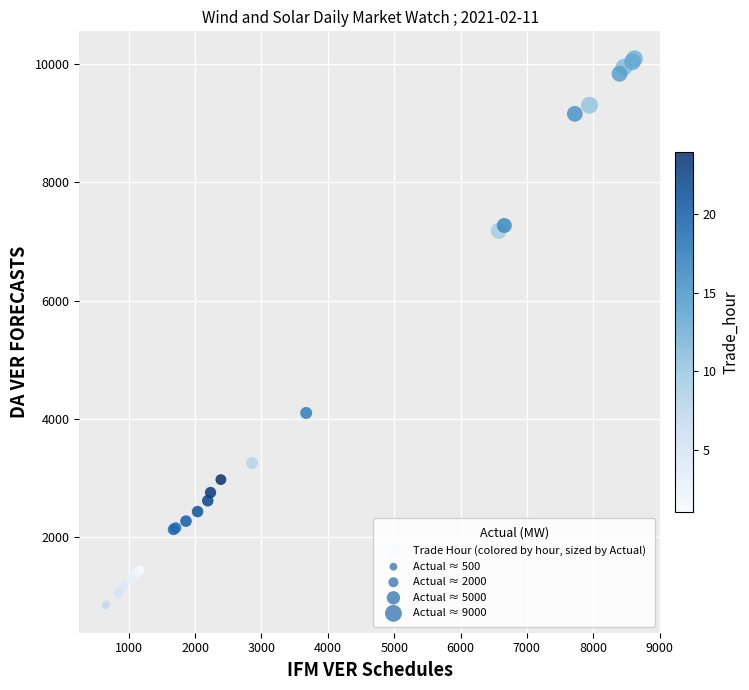

What Y value in the scatter plot is closest to 5470?

4102.8